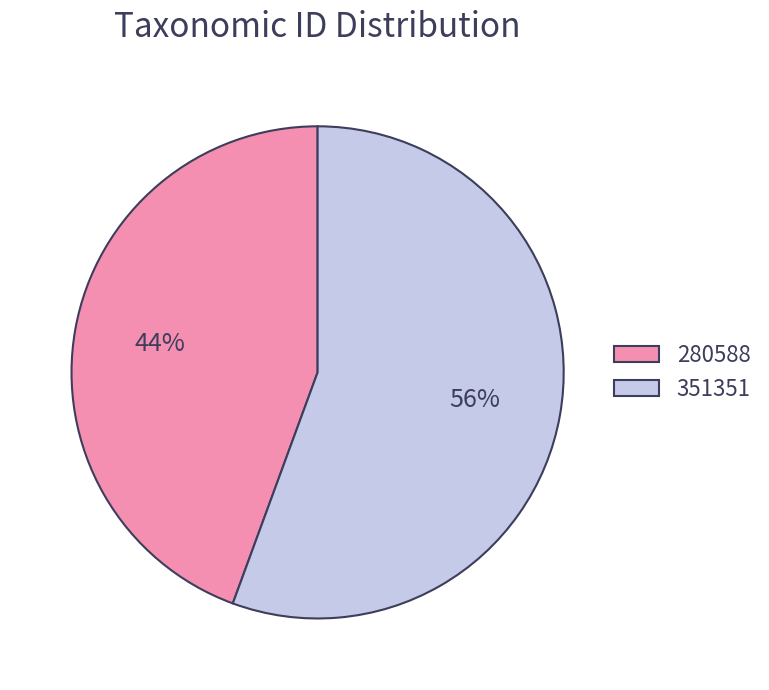

To the nearest percent, what portion does 351351 represent?

56%